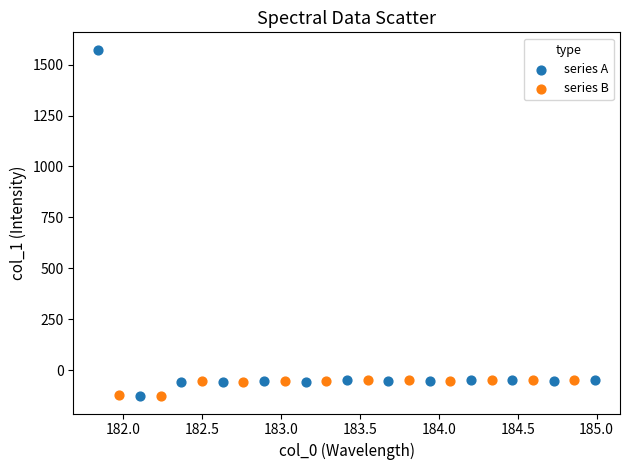

Which series contains the highest Y value?

series A